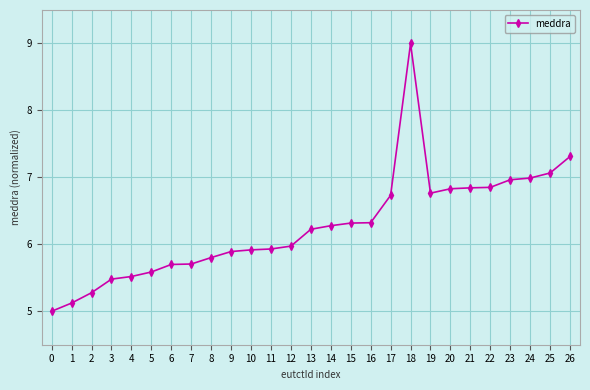

What is the ratio of the value at 3 to the value at 16?

0.9